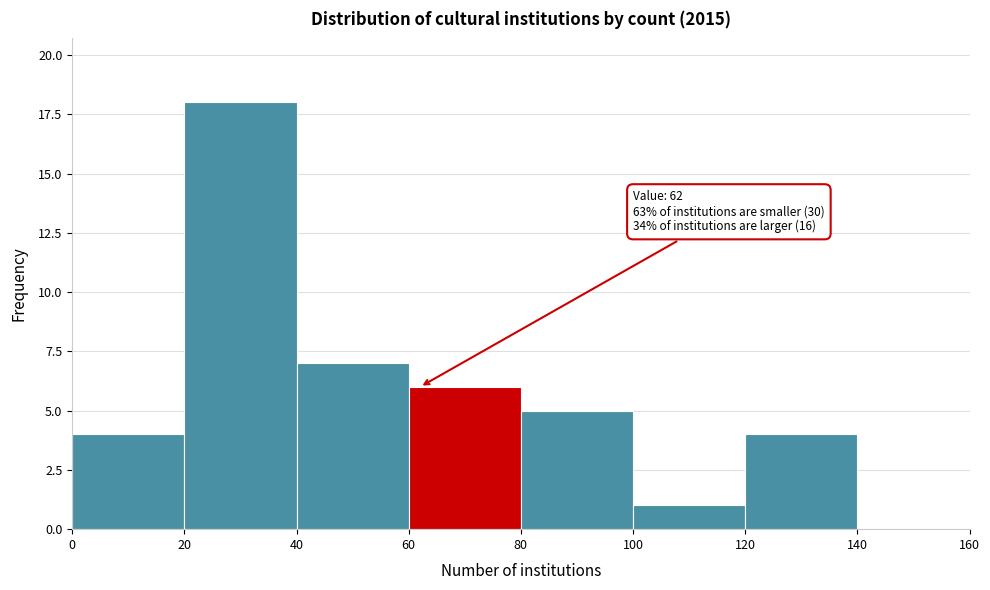

Which range on the x-axis has the tallest bar?

20 to 40